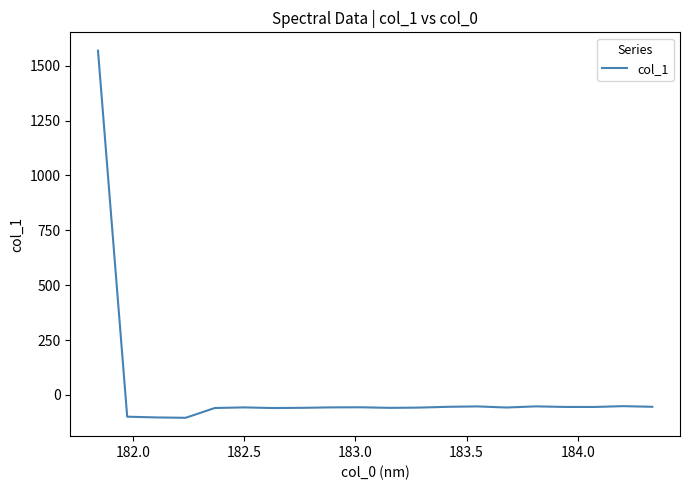

What is the minimum value shown in the chart?

-104.4